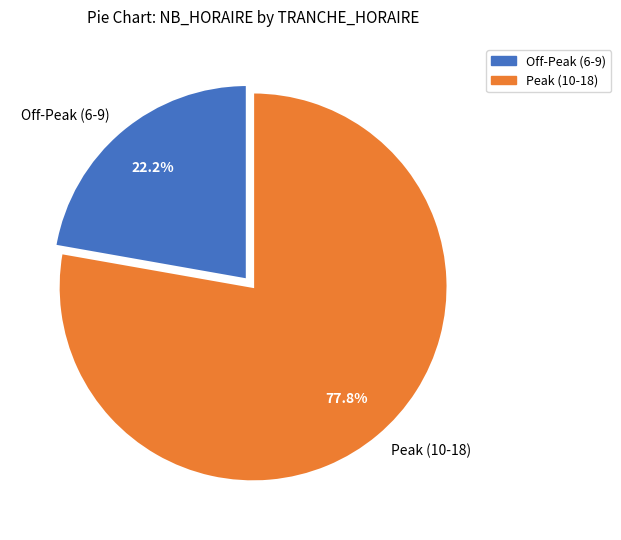

Is there any slice that represents more than half of the pie?

Yes